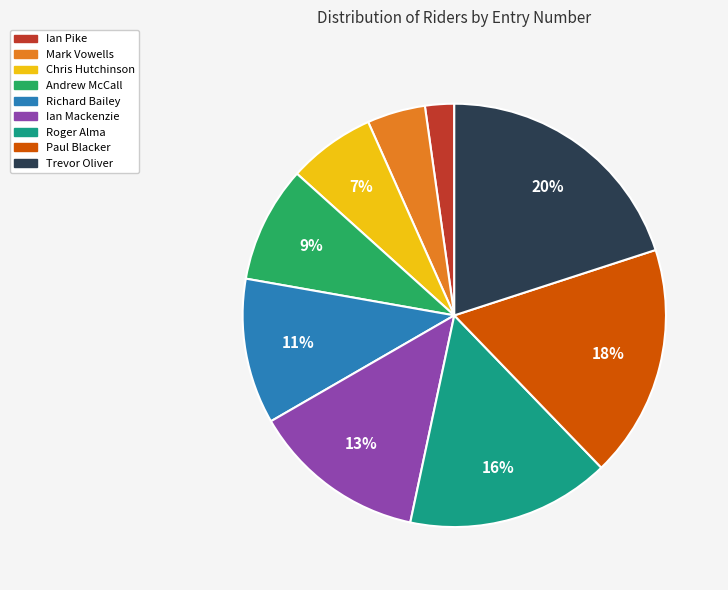

Count the number of slices in the pie.

9